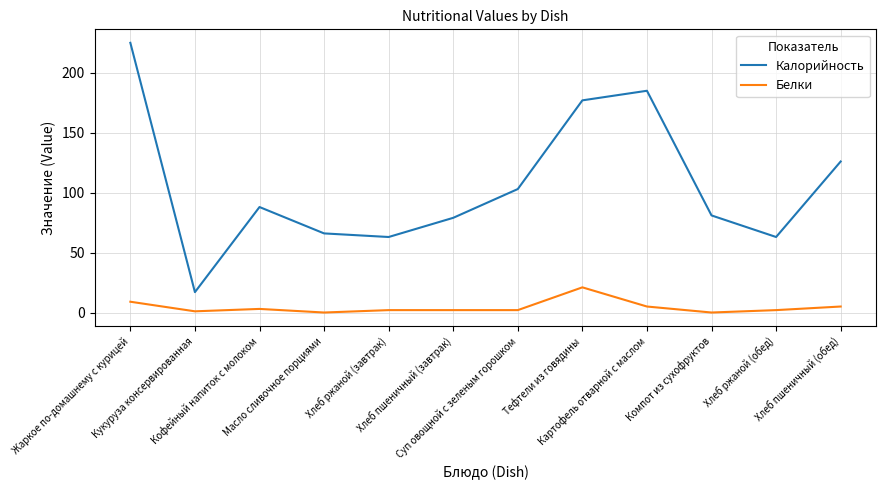

Reading left to right, list all the values displayed in this chart.

Калорийность: Жаркое по-домашнему с курицей=225	Кукуруза консервированная=17	Кофейный напиток с молоком=88	Масло сливочное порциями=66	Хлеб ржаной (завтрак)=63	Хлеб пшеничный (завтрак)=79	Суп овощной с зеленым горошком=103	Тефтели из говядины=177	Картофель отварной с маслом=185	Компот из сухофруктов=81	Хлеб ржаной (обед)=63	Хлеб пшеничный (обед)=126
Белки: Жаркое по-домашнему с курицей=9	Кукуруза консервированная=1	Кофейный напиток с молоком=3	Масло сливочное порциями=0	Хлеб ржаной (завтрак)=2	Хлеб пшеничный (завтрак)=2	Суп овощной с зеленым горошком=2	Тефтели из говядины=21	Картофель отварной с маслом=5	Компот из сухофруктов=0	Хлеб ржаной (обед)=2	Хлеб пшеничный (обед)=5